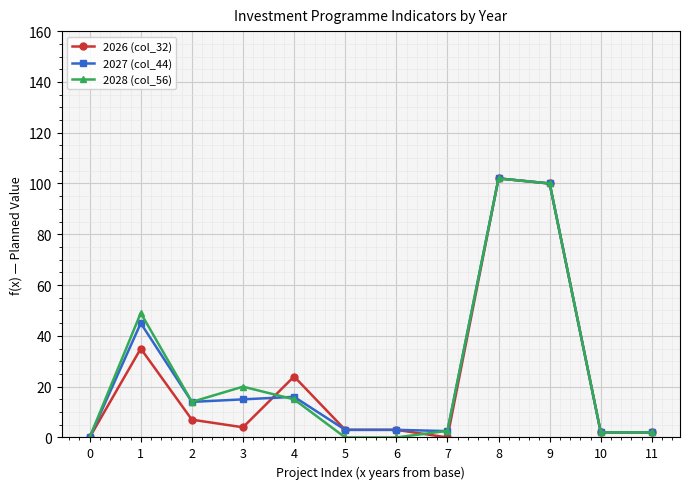

True or false: 2026 (col_32) has more than 2 points higher than both neighbors.

True